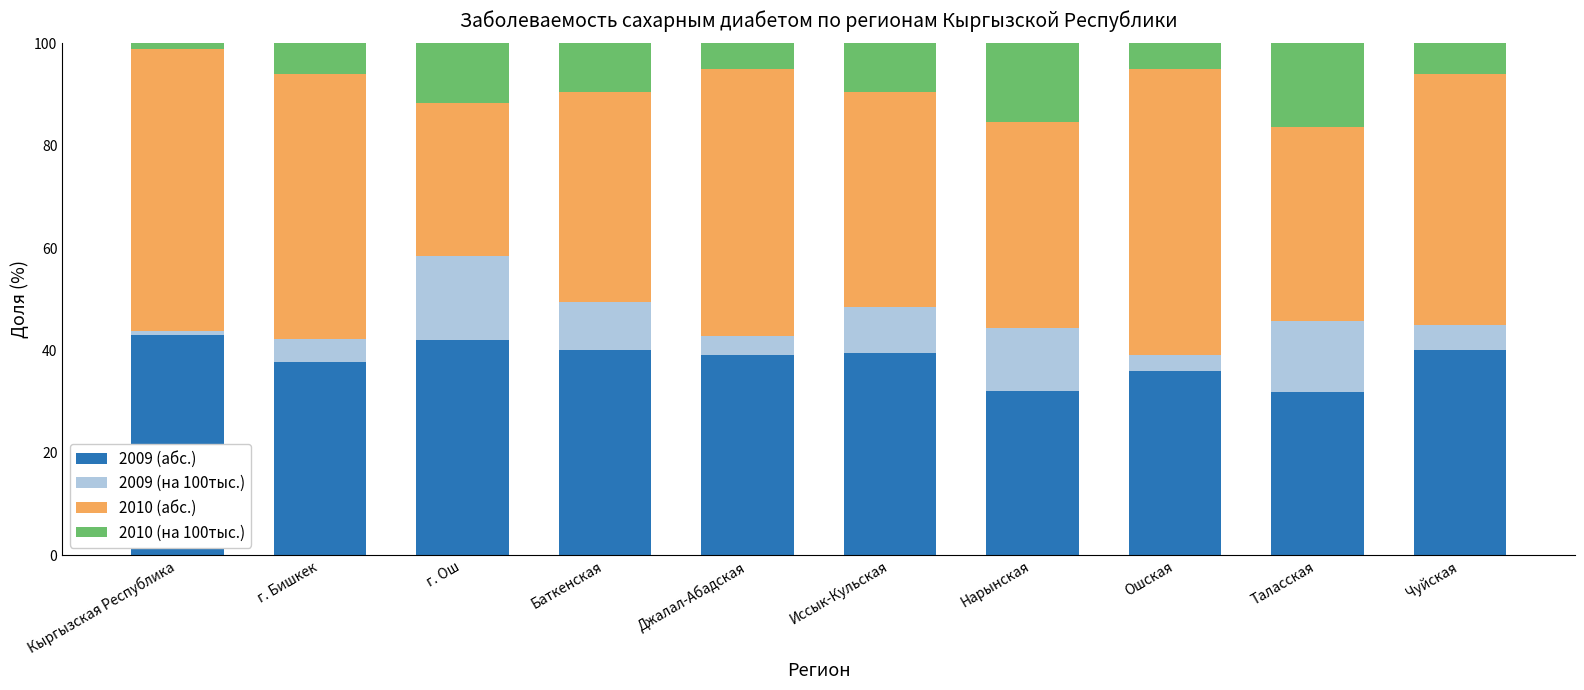

Count the number of data series in this chart.

4